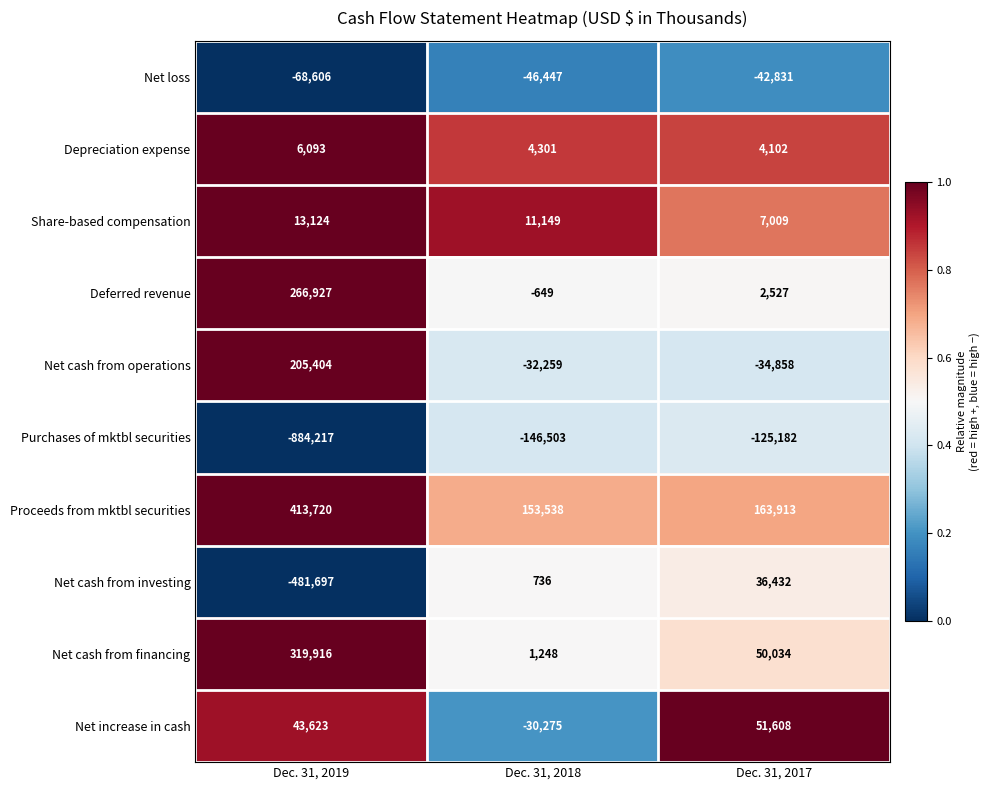

List the labels in order of Net cash from financing value, largest first.

Dec. 31, 2019, Dec. 31, 2017, Dec. 31, 2018